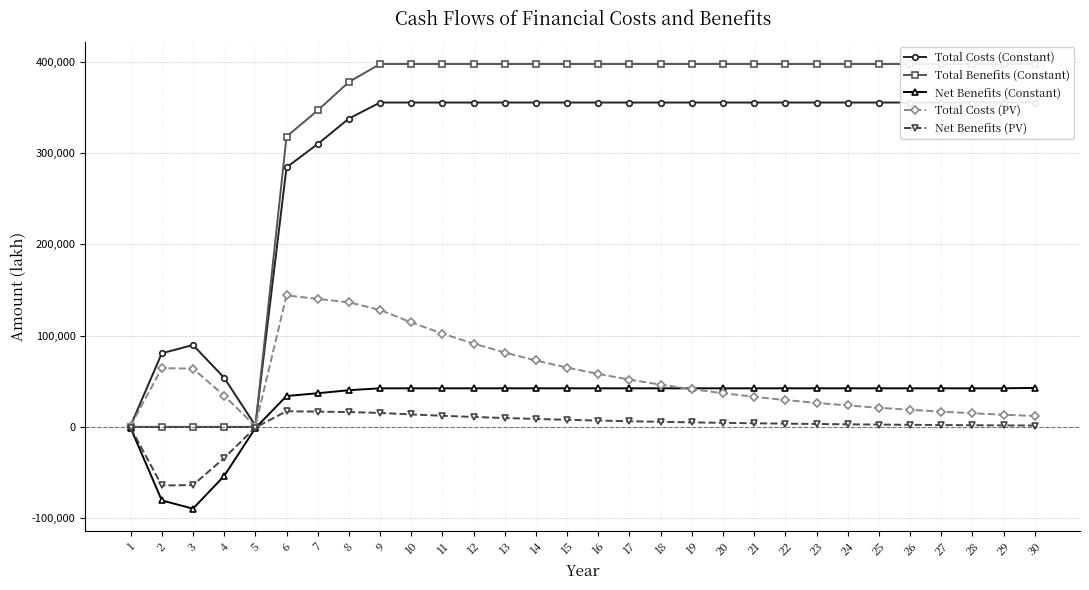

How many interior local valleys does the Total Costs (PV) series have?

1